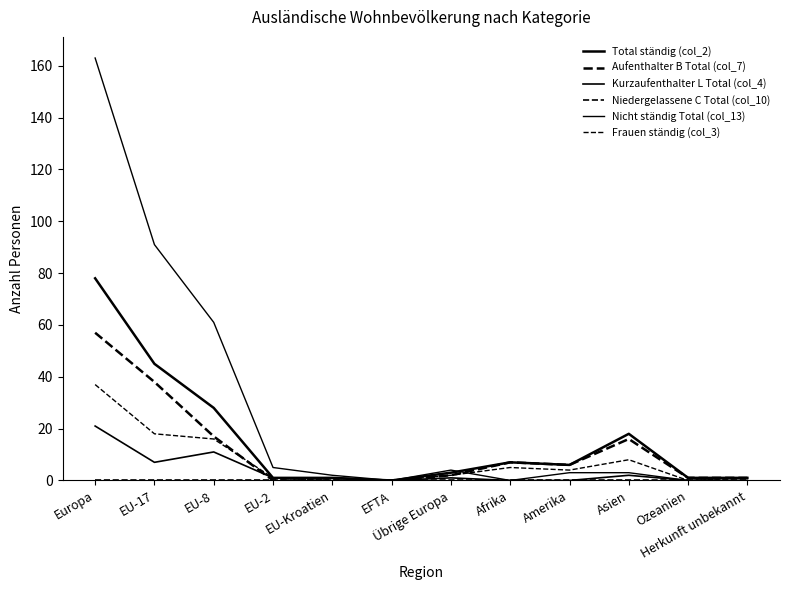

Is the value of Frauen ständig (col_3) at EU-8 greater than the value of Aufenthalter B Total (col_7) at Herkunft unbekannt?

Yes